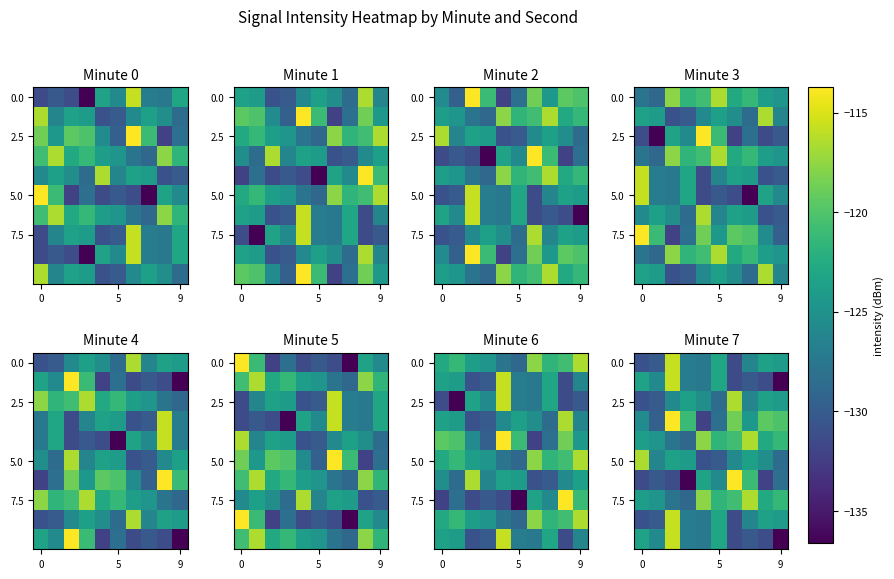

The value of 0.0 at 0 is -130.9. True or false?

True